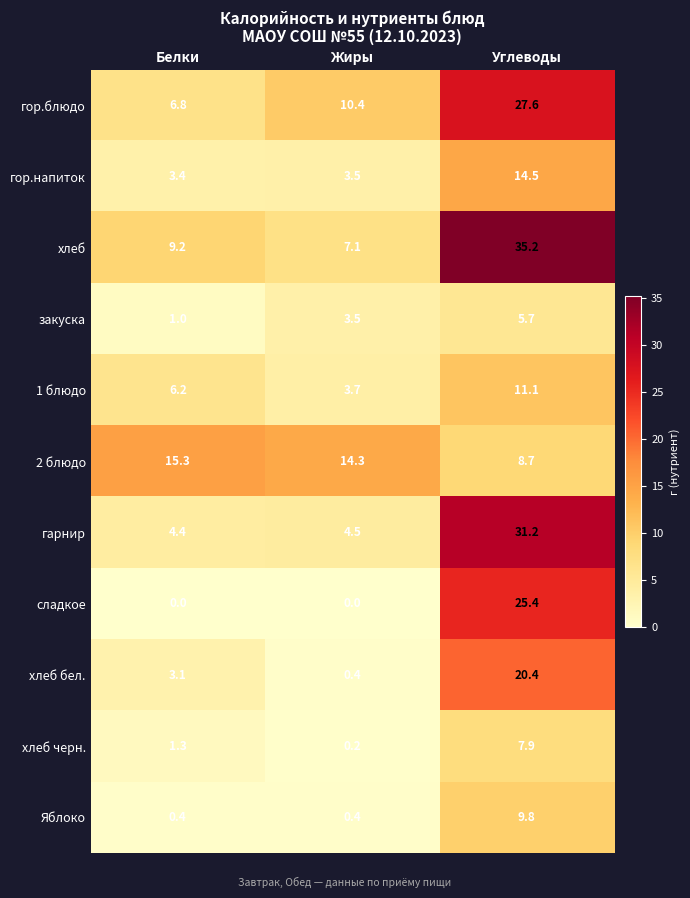

Which series has the largest total across all categories?

хлеб